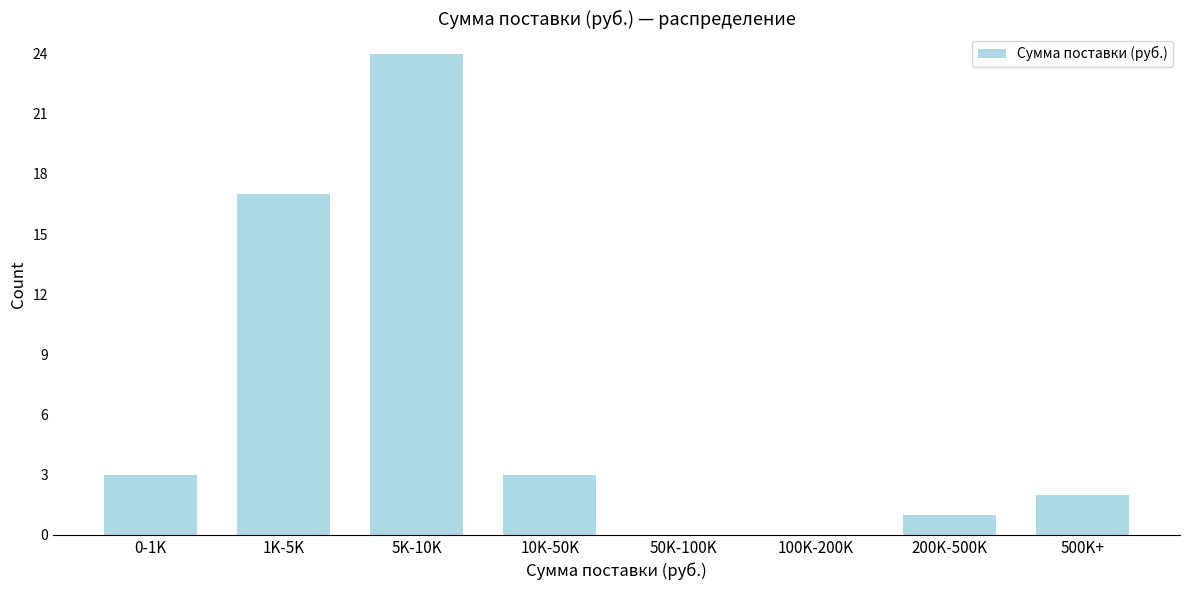

Reading left to right, transcribe all the data shown in this chart.

0-1K=3	1K-5K=17	5K-10K=24	10K-50K=3	50K-100K=0	100K-200K=0	200K-500K=1	500K+=2